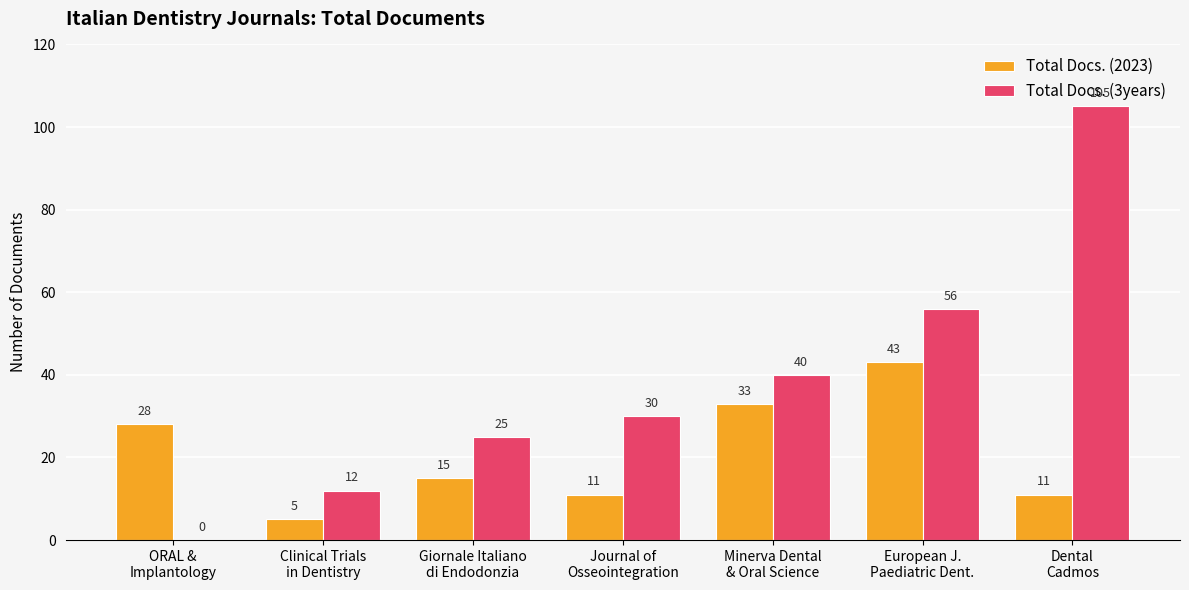

How many Total Docs. (3years) values are between 12 and 56?

5